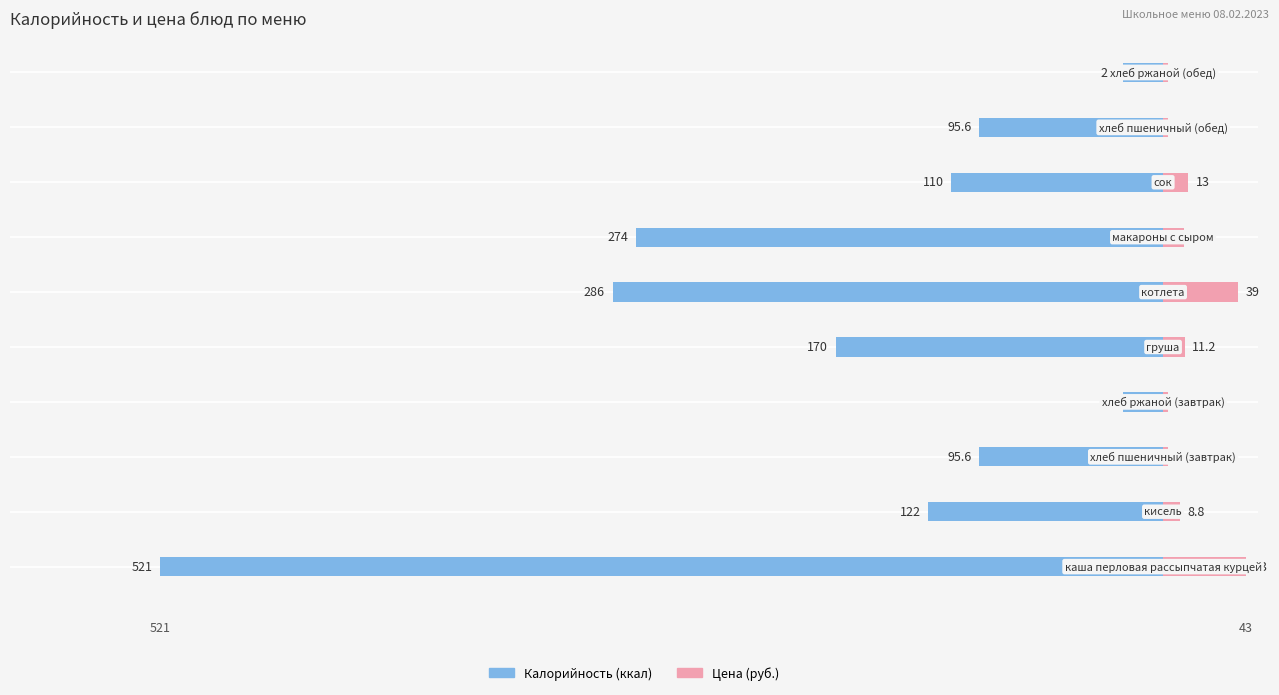

Is it true that Калорийность equals -21.0 at −300?

True